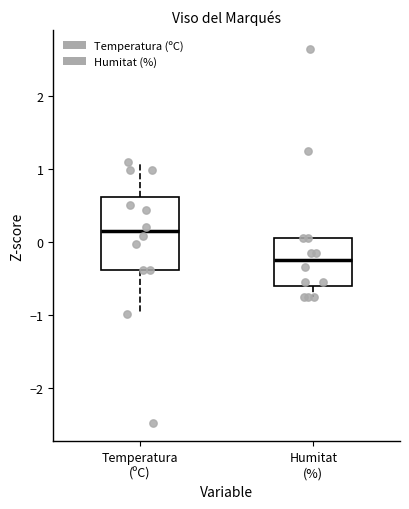

Which box is the tallest, from its lower edge to its upper edge?

Temperatura (ºC)